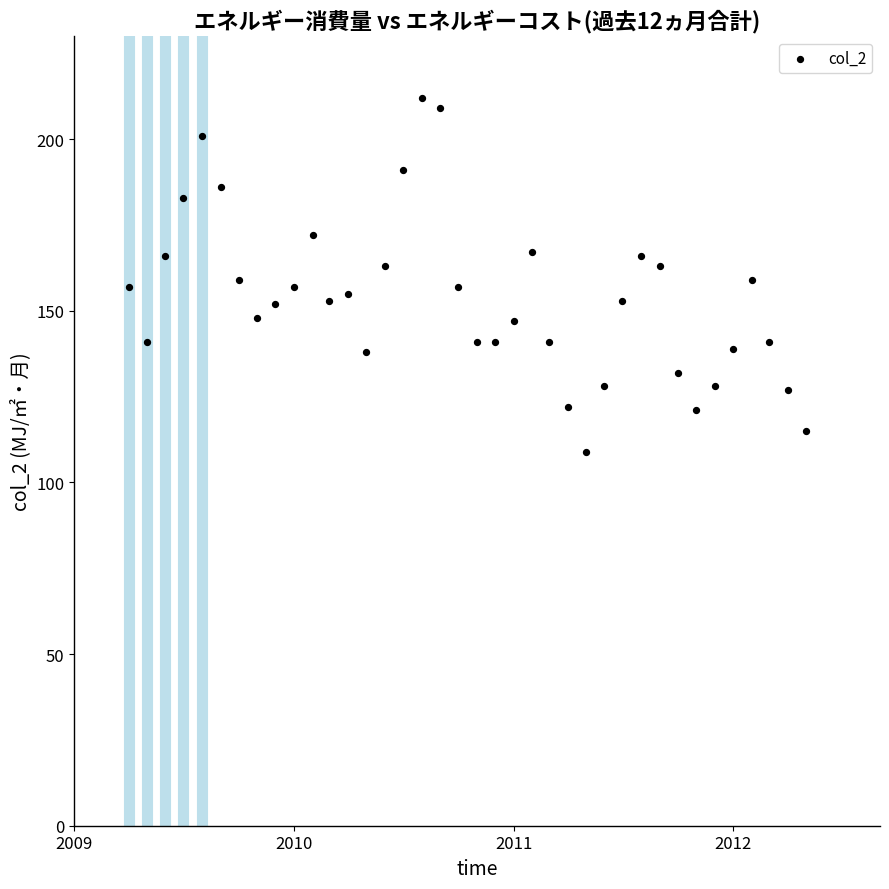

What is the range of X values (max minus min)?

1126